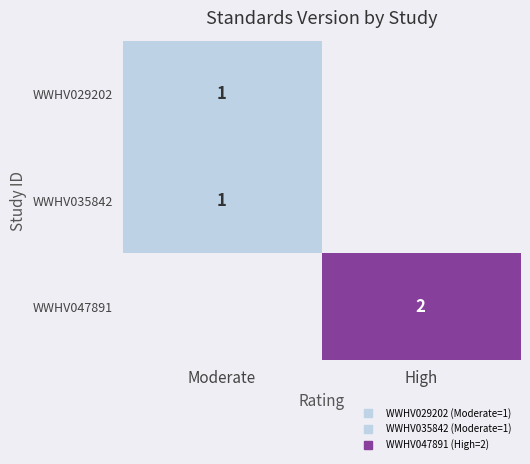

Which has a higher value, Moderate or High?

High